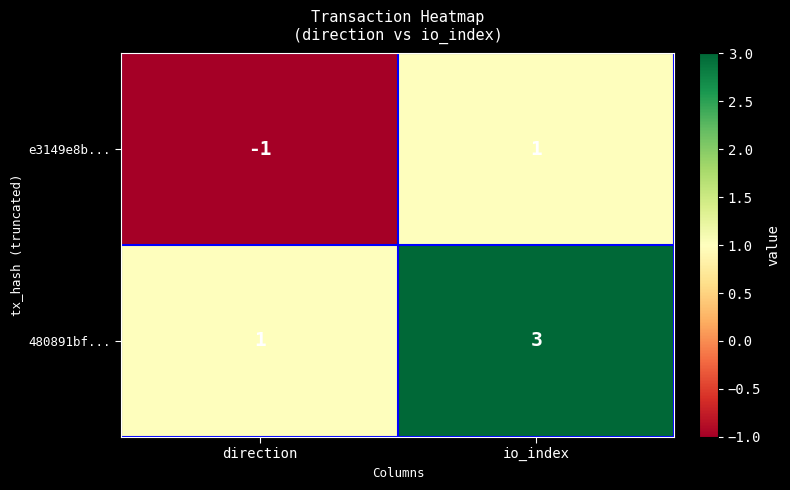

At direction, list the series in order from smallest to largest.

e3149e8b..., 480891bf...